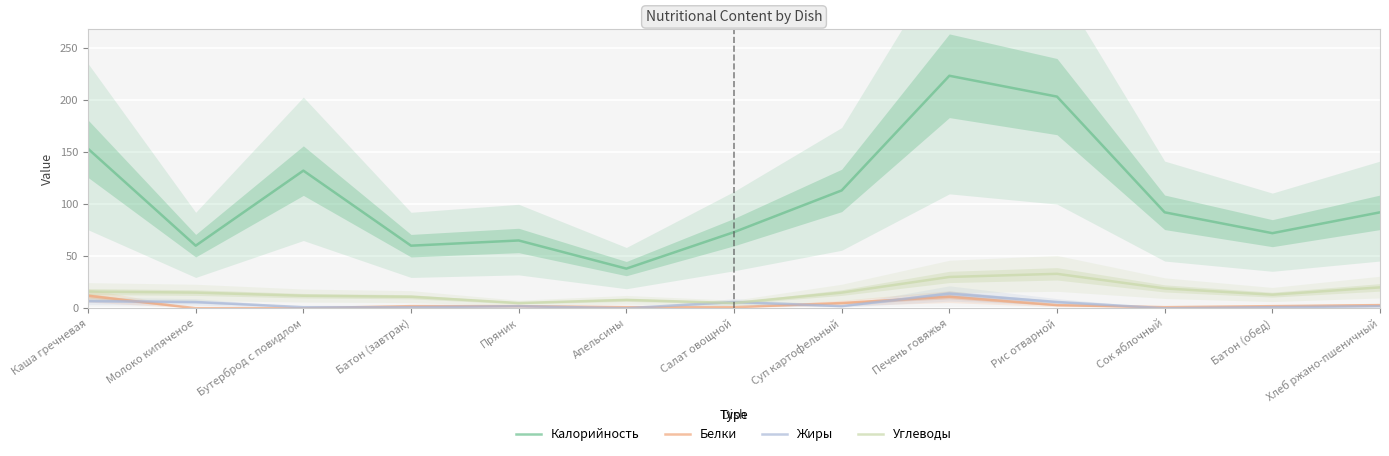

What is the difference between the Калорийность values at Рис отварной and Хлеб ржано-пшеничный?

111